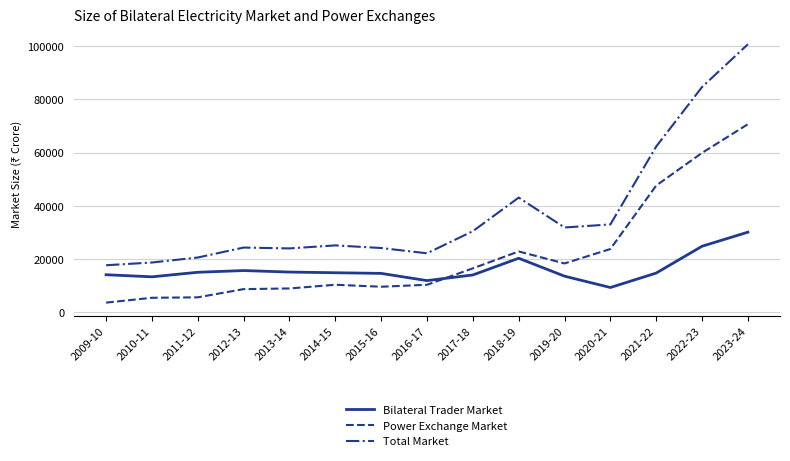

Is it true that Bilateral Trader Market equals 22573.8 at 2010-11?

False